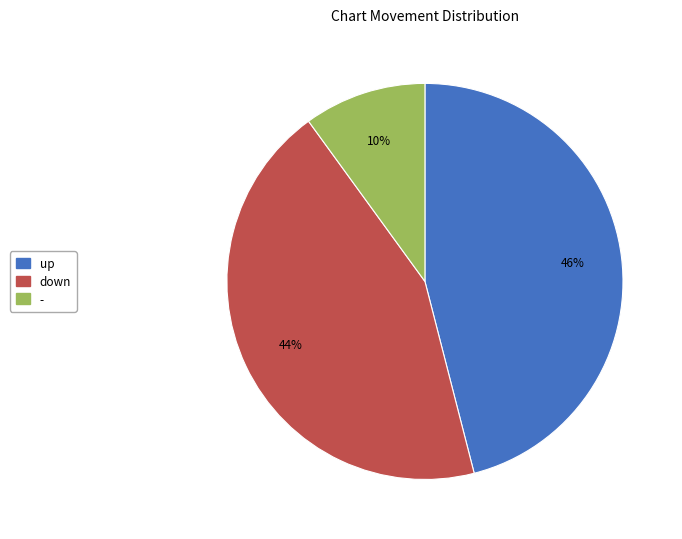

Which category has the smallest portion of the pie?

-